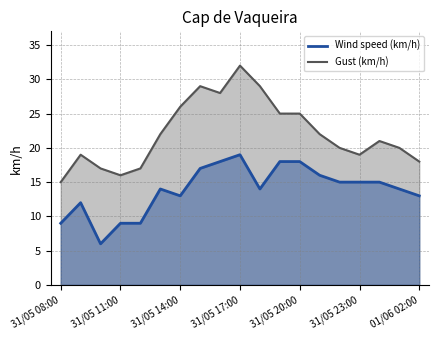

At which label does Wind speed (km/h) reach its minimum?

31/05 10:00